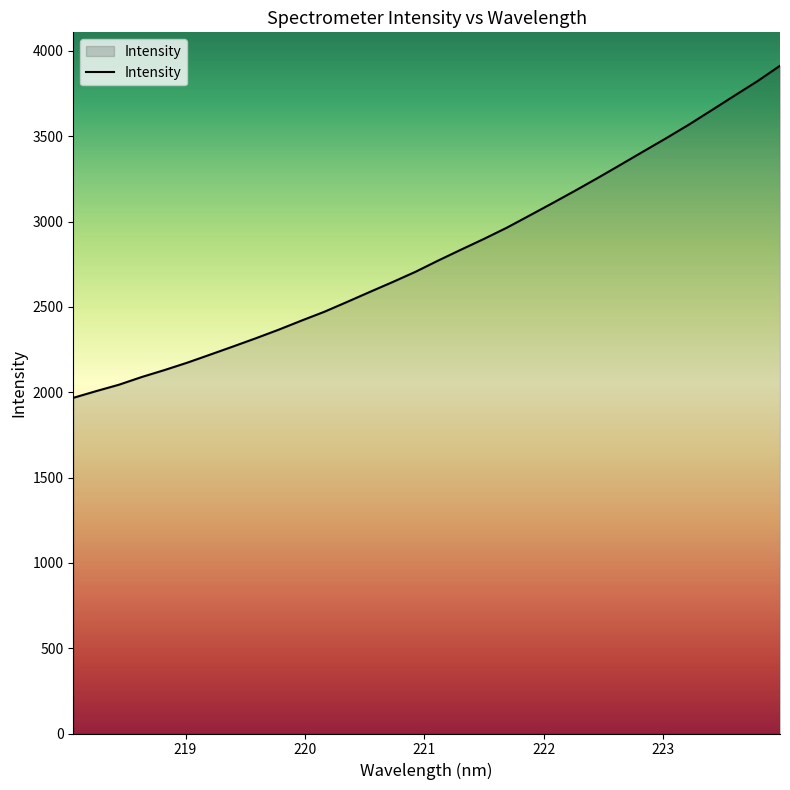

What is the difference between the maximum and minimum values?

1946.3